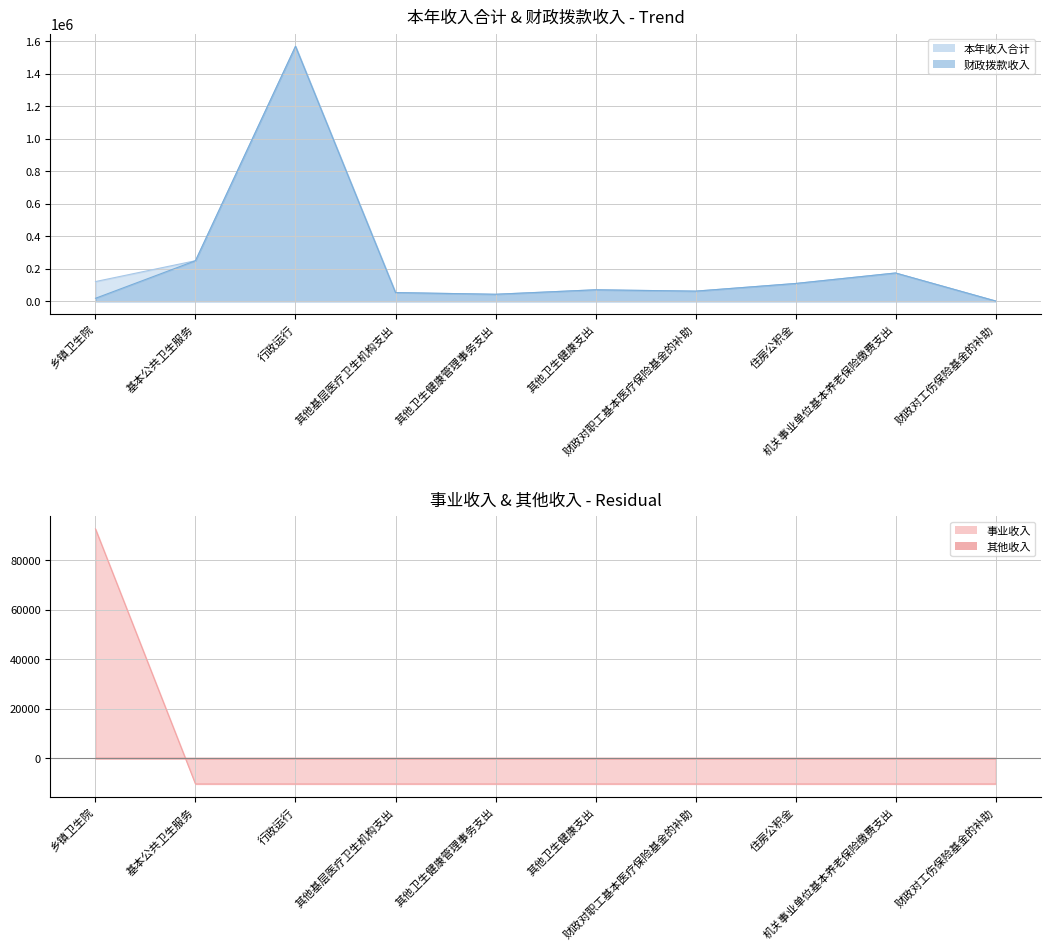

True or false: 财政拨款收入 has a value of 91454.9 at 其他基层医疗卫生机构支出.

False